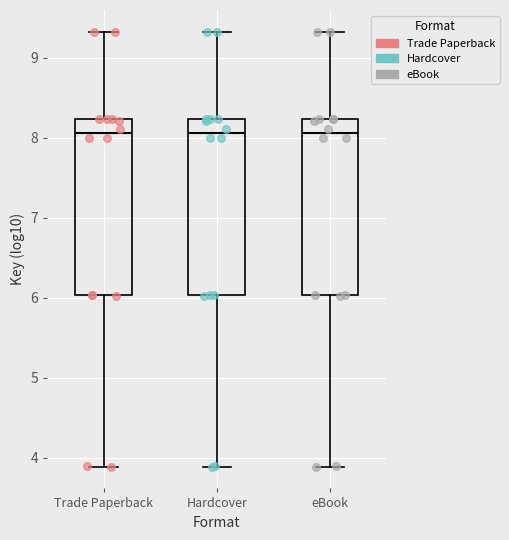

Reading left to right, transcribe this box plot: for each box, give where its median line is, the range the box spans, and where its two whiskers end, as read against the y-axis. The values are not printed on the chart, so give them approximately, as read against the axis.

Trade Paperback: median 8.1, box 6.0 to 8.2, whiskers 3.9 to 9.3
Hardcover: median 8.1, box 6.0 to 8.2, whiskers 3.9 to 9.3
eBook: median 8.1, box 6.0 to 8.2, whiskers 3.9 to 9.3